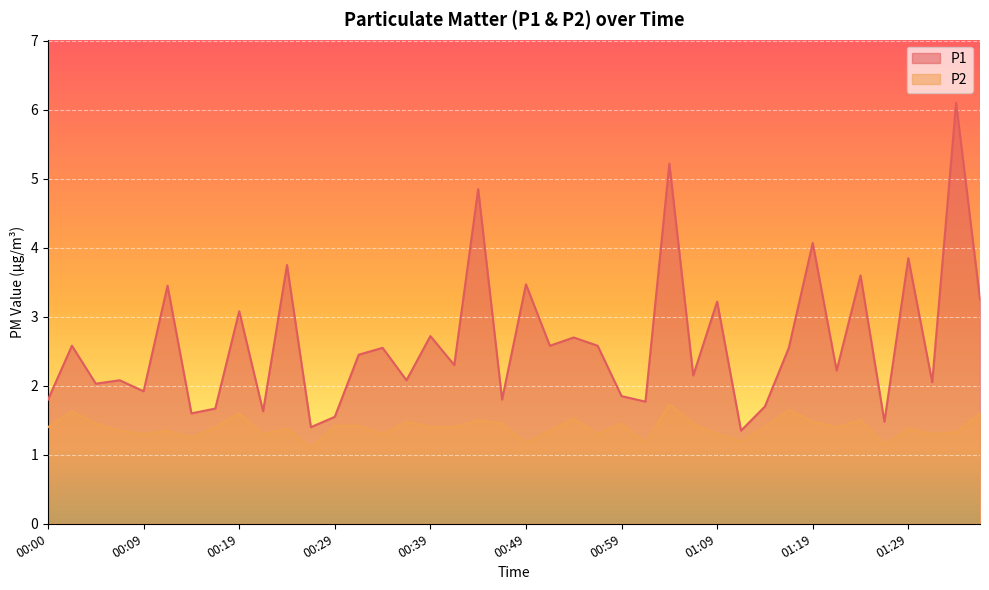

What is the average value of the P1 series?

2.6